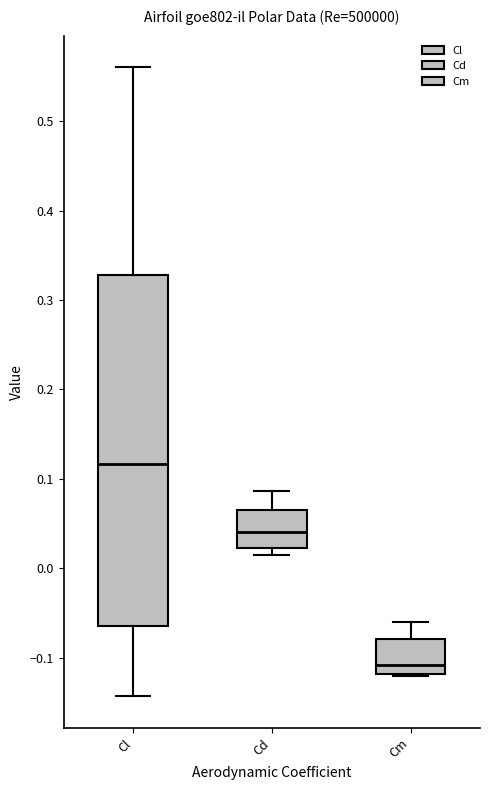

Comparing the boxes themselves (not the whiskers), which one is the tallest?

Cl